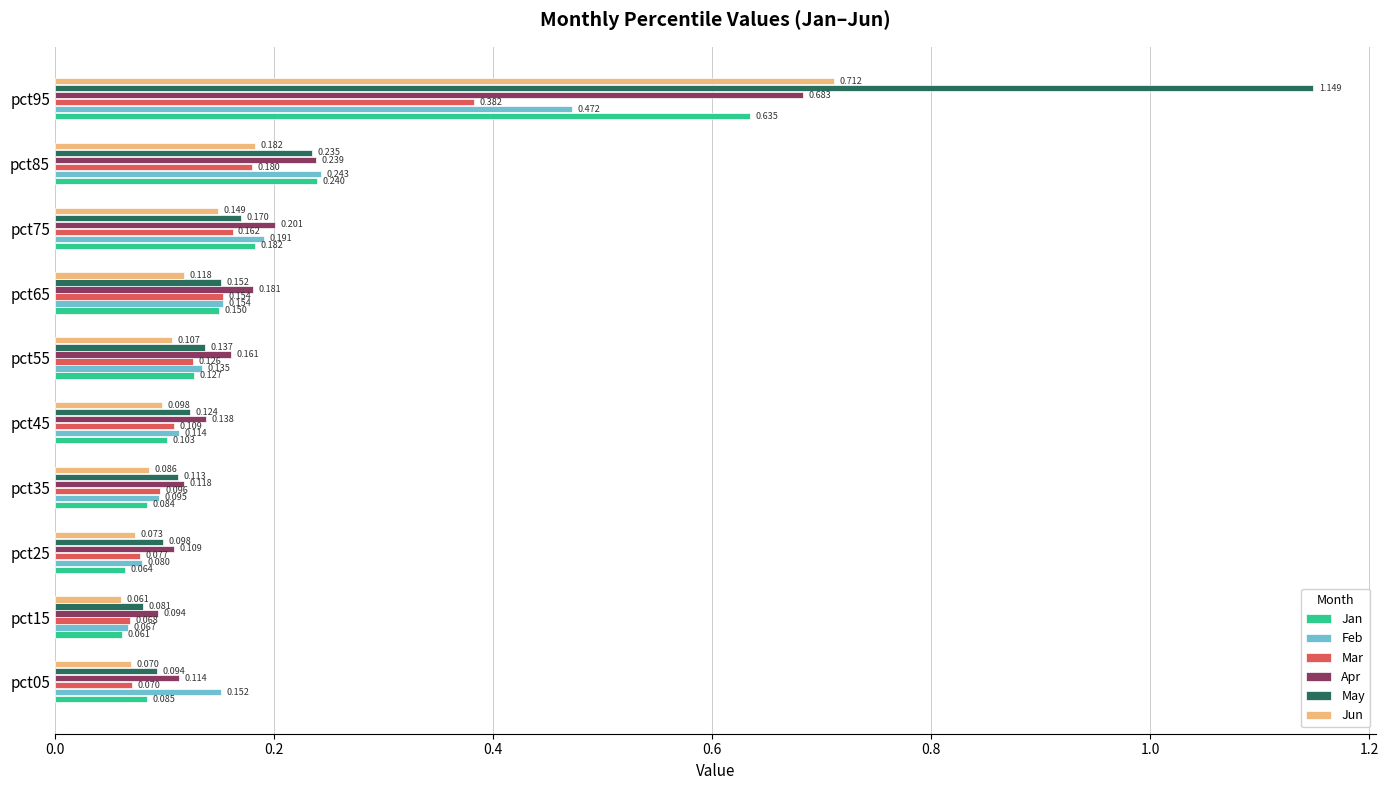

Is the value of Apr at pct25 greater than the value of Jun at pct75?

No